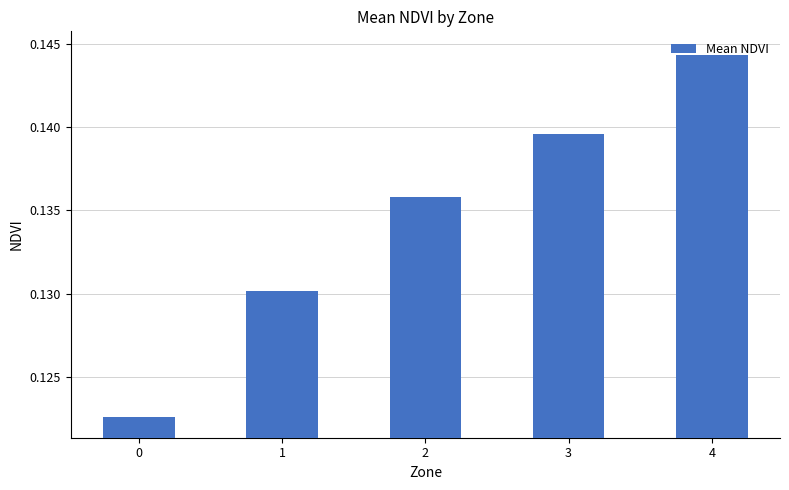

The value at 3 is 0.2. True or false?

False